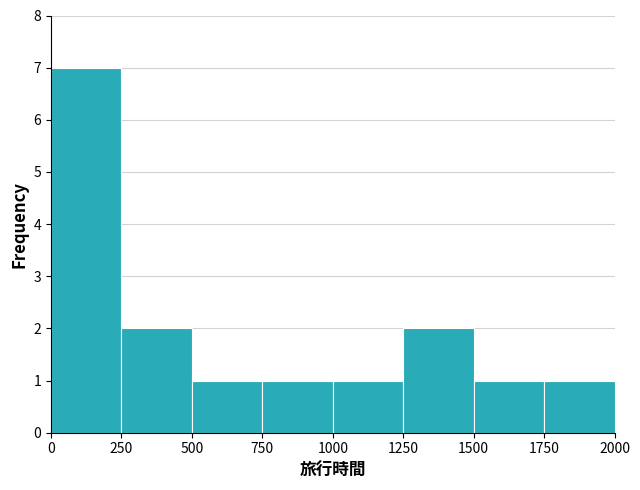

Reading left to right, list every bar in this chart as the range it spans on the x-axis followed by its height. The values are not printed on the chart, so give them approximately, as read against the axis.

0 to 250: 7
250 to 500: 2
500 to 750: 1
750 to 1000: 1
1000 to 1250: 1
1250 to 1500: 2
1500 to 1750: 1
1750 to 2000: 1